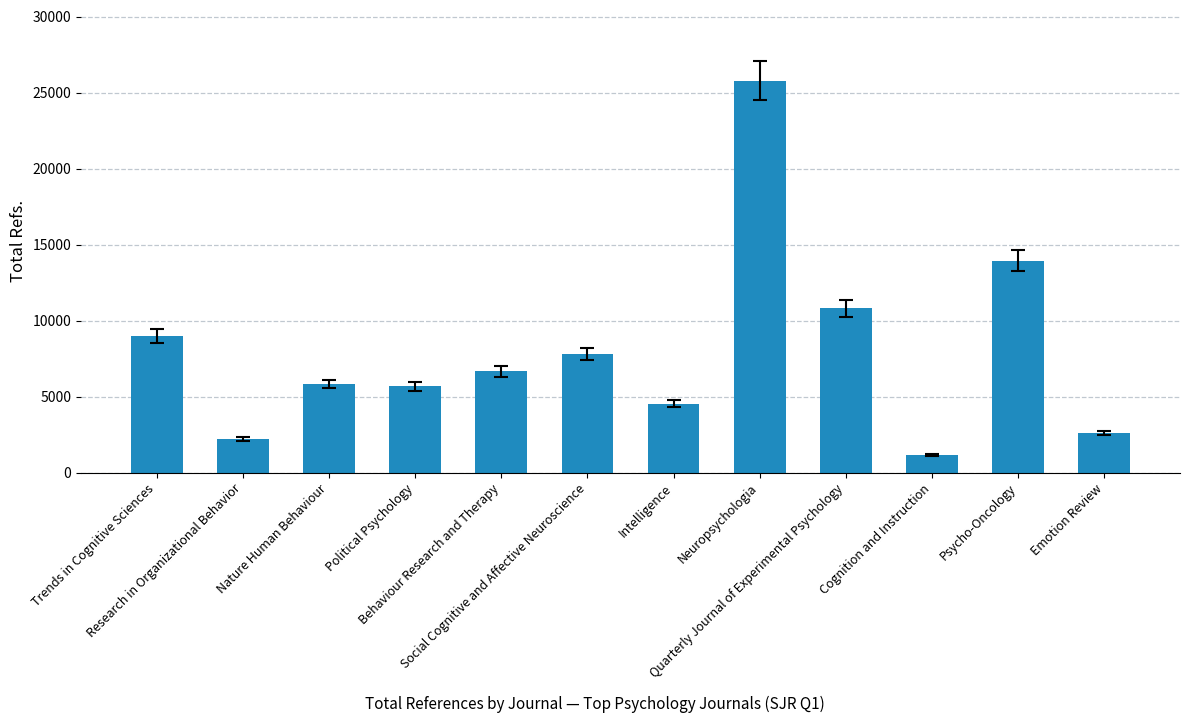

Which category has the highest value across all series?

Neuropsychologia